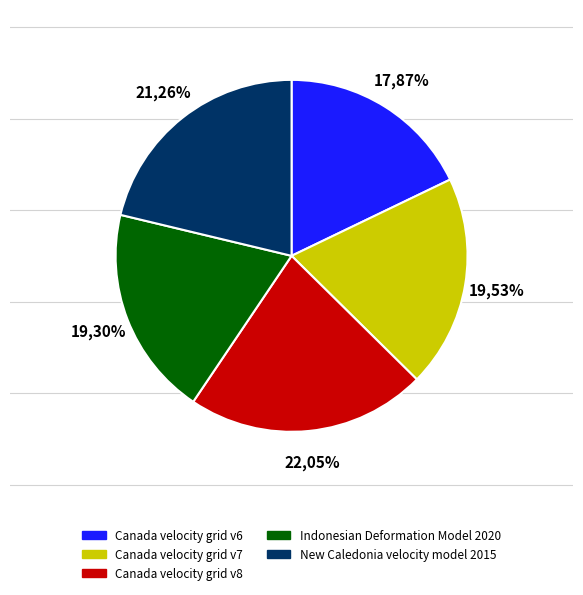

How many slices are in this pie chart?

5